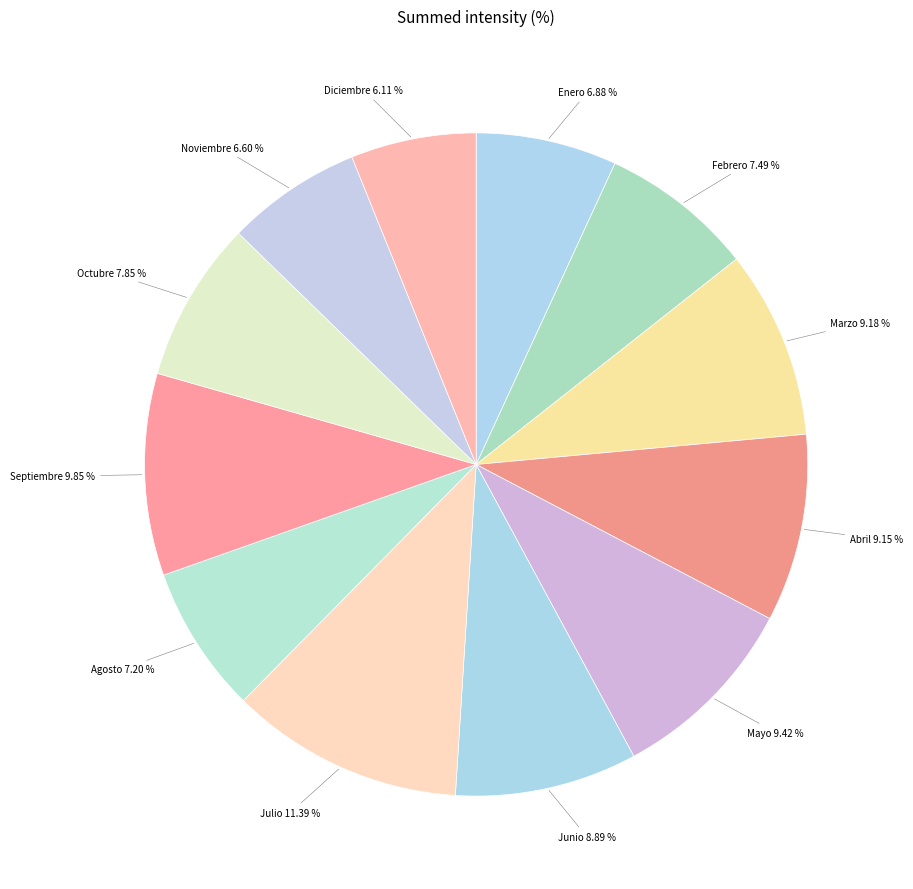

Which has a higher value, Julio 11.39 % or Septiembre 9.85 %?

Julio 11.39 %